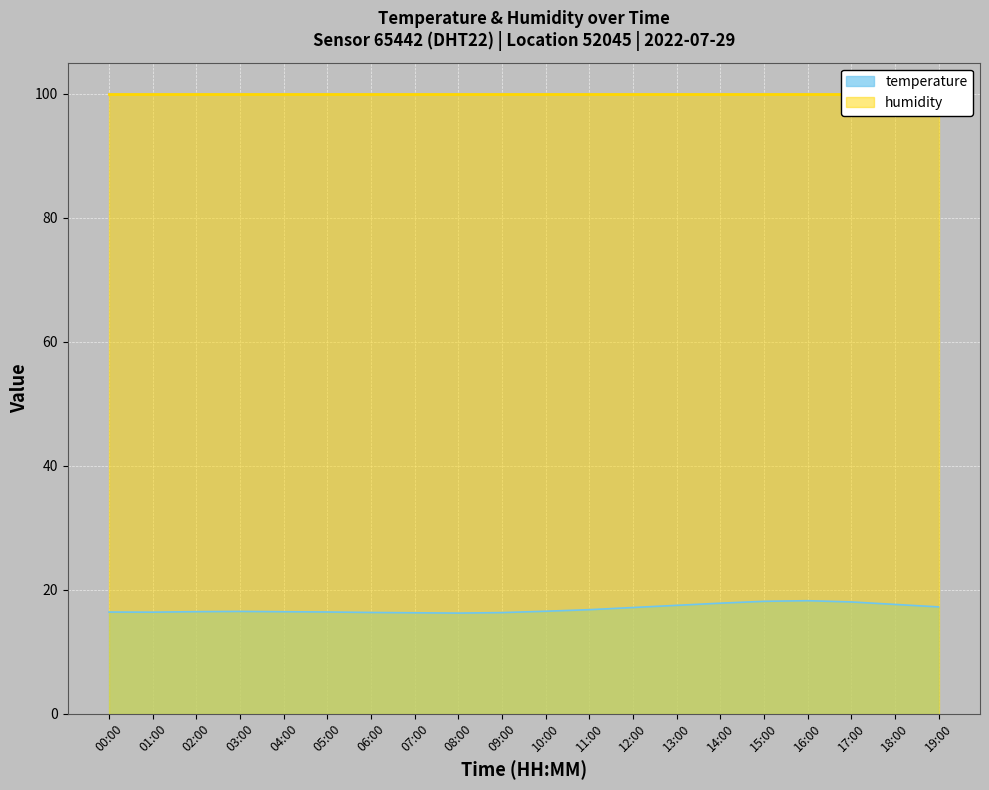

What is the lowest value of the temperature series?

16.2